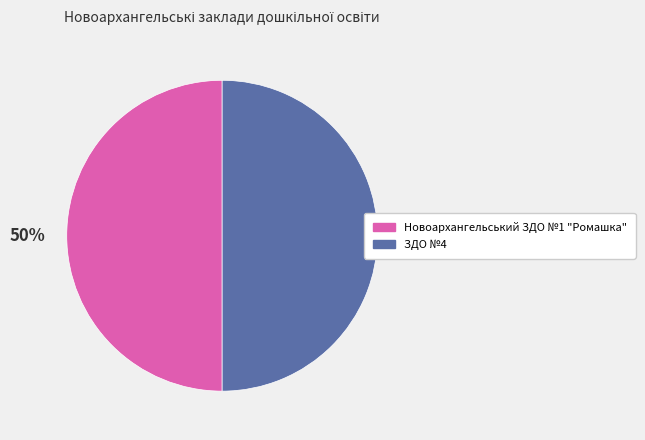

To the nearest percent, what portion does Новоархангельський ЗДО №1 "Ромашка" represent?

50%